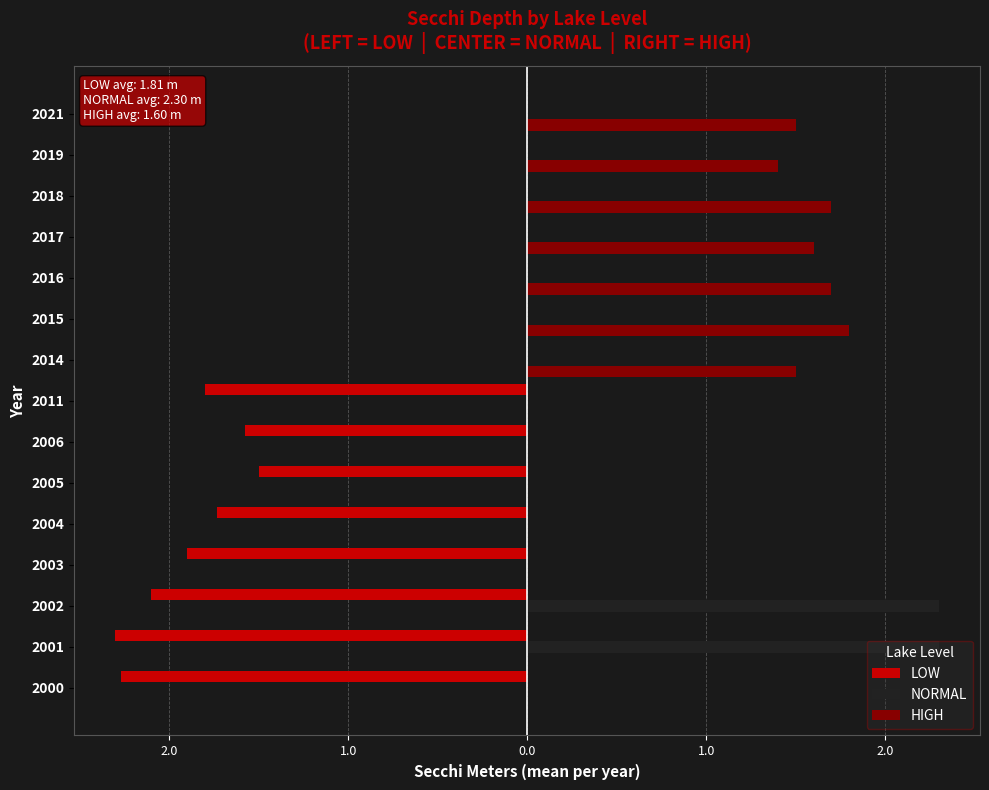

What are all the series names shown in the legend?

LOW, NORMAL, HIGH